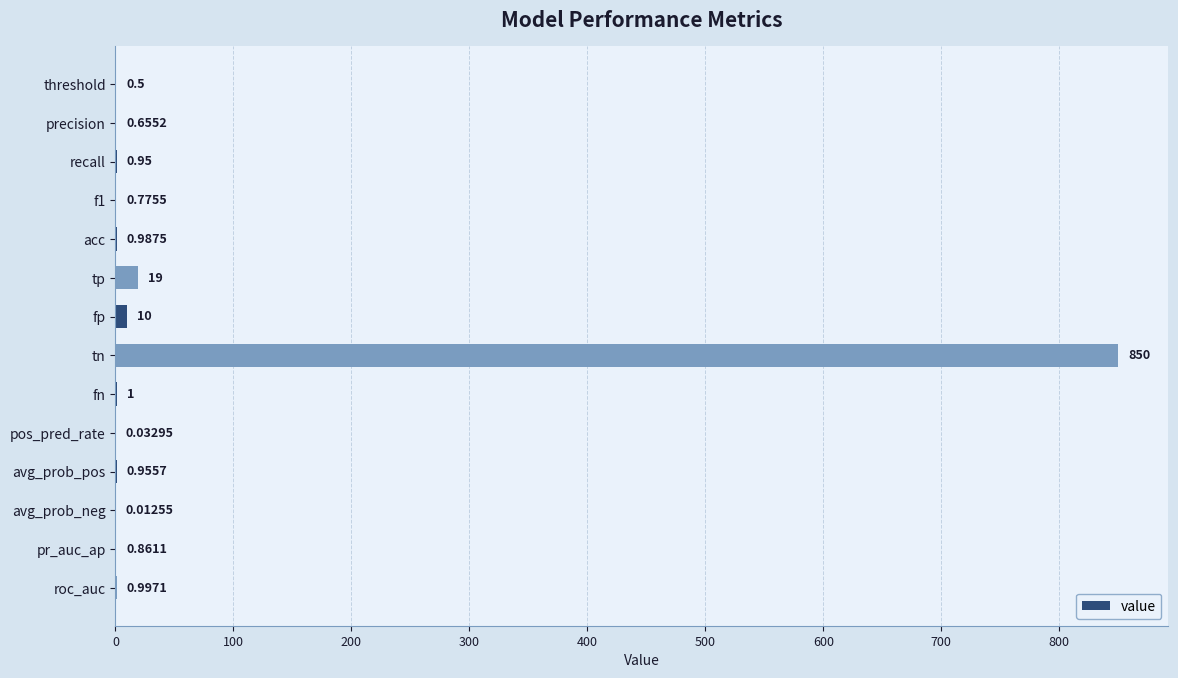

Between fp and threshold, which is larger?

fp